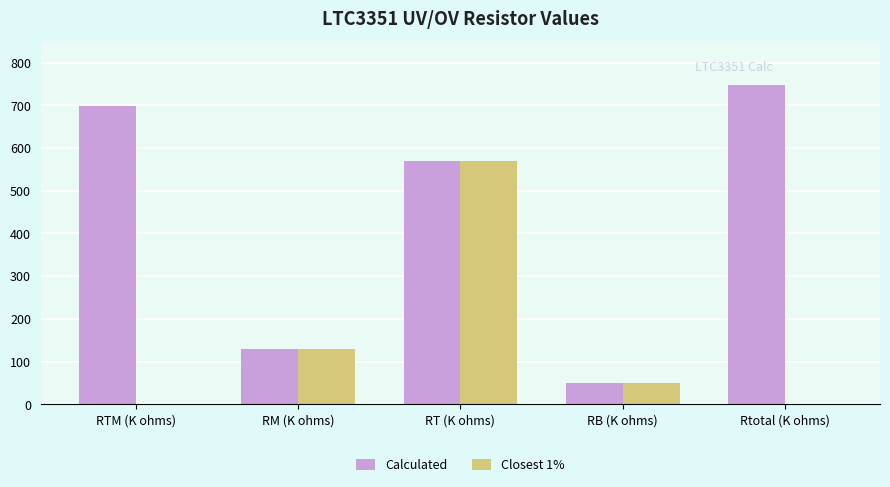

Reading left to right, extract all data points from this chart.

Calculated: RTM (K ohms)=698.6	RM (K ohms)=129.7	RT (K ohms)=568.9	RB (K ohms)=49.9	Rtotal (K ohms)=748.5
Closest 1%: RTM (K ohms)=0.0	RM (K ohms)=130.0	RT (K ohms)=570.0	RB (K ohms)=49.9	Rtotal (K ohms)=0.0